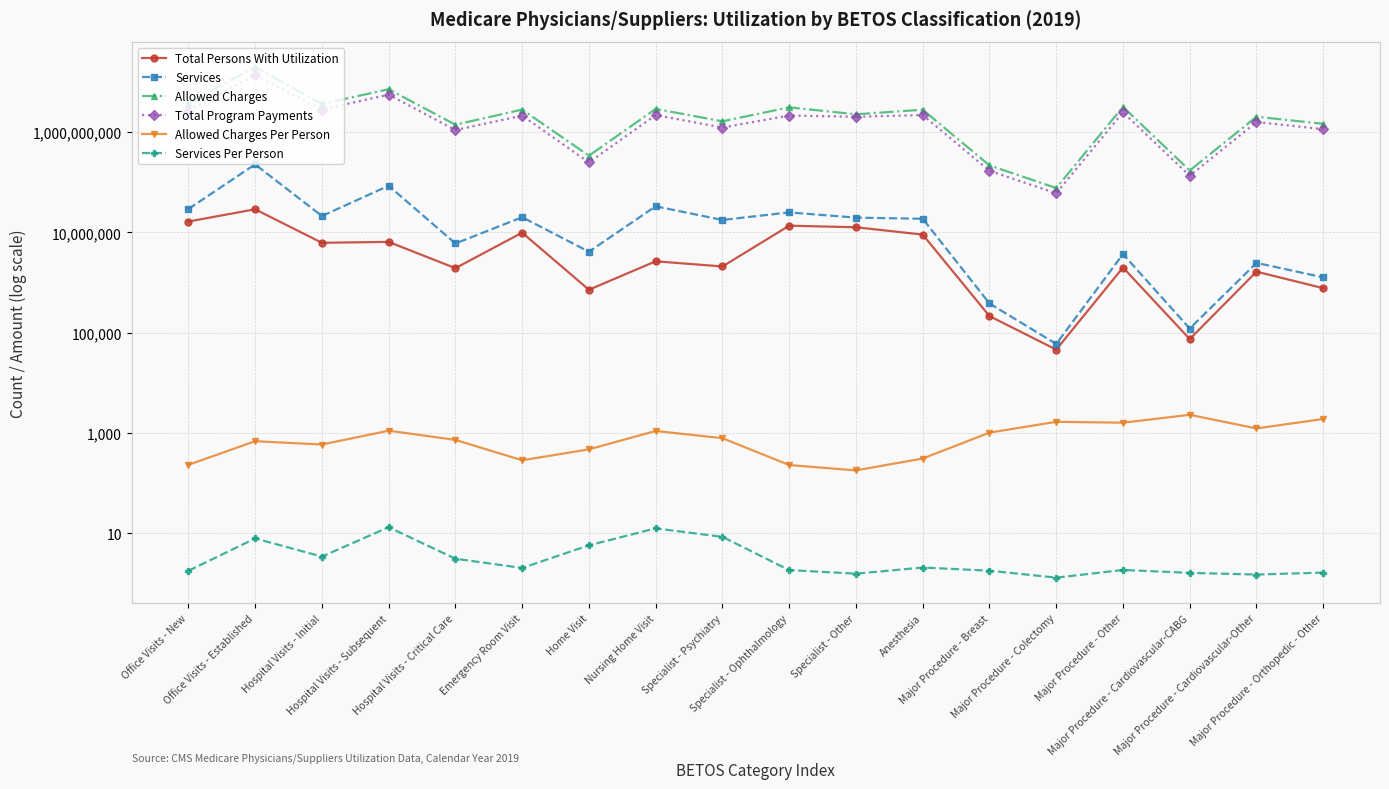

What is the difference between the second highest and minimum values in the Total Program Payments series?

5526356376.0